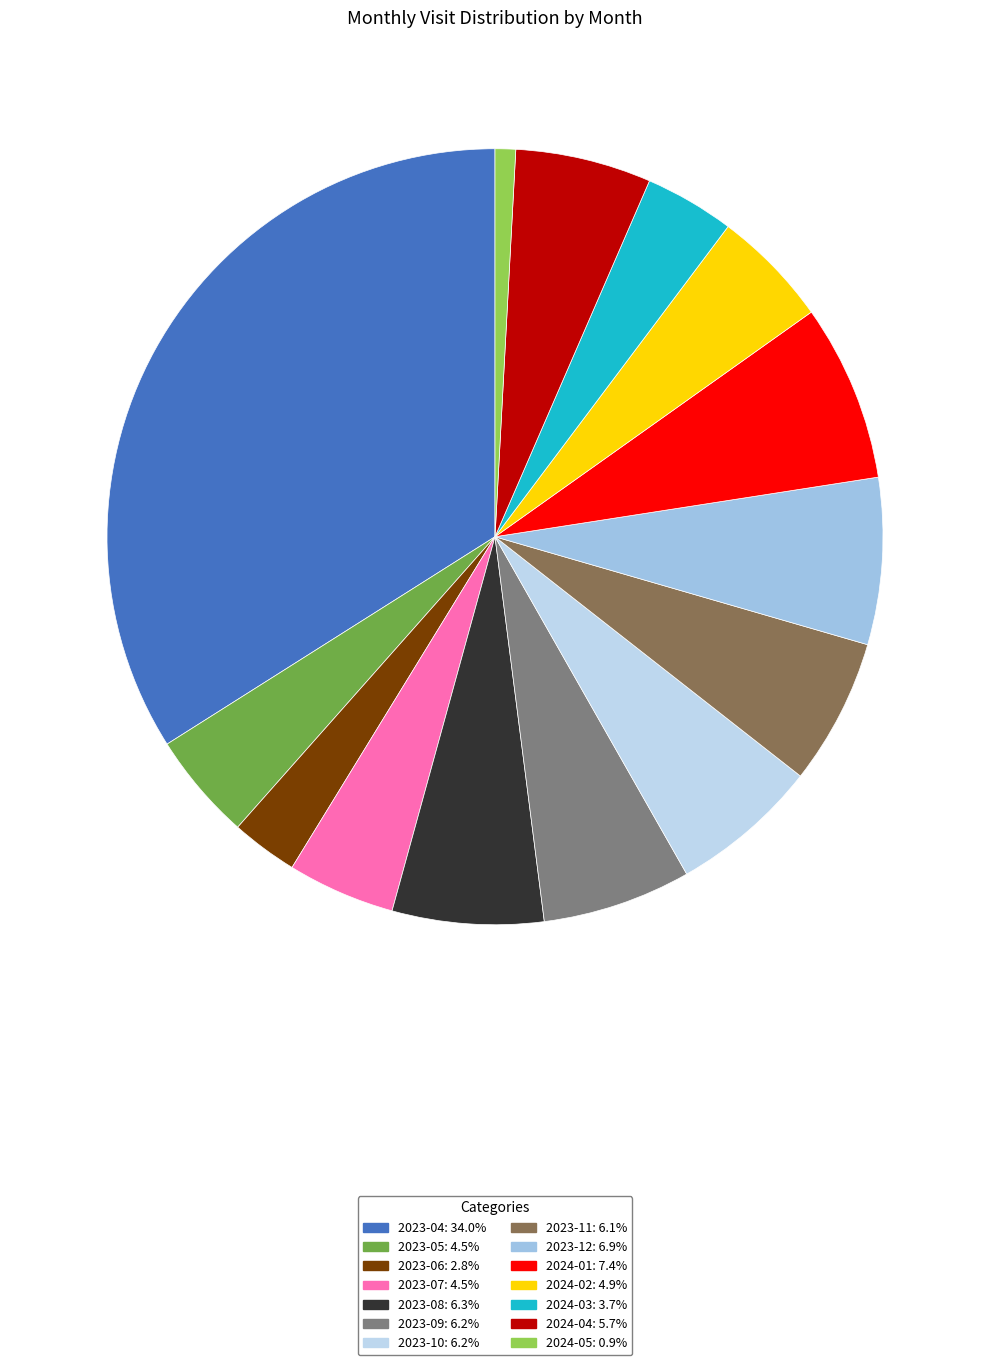

What portion of the pie excludes 2024-05?

99.1%